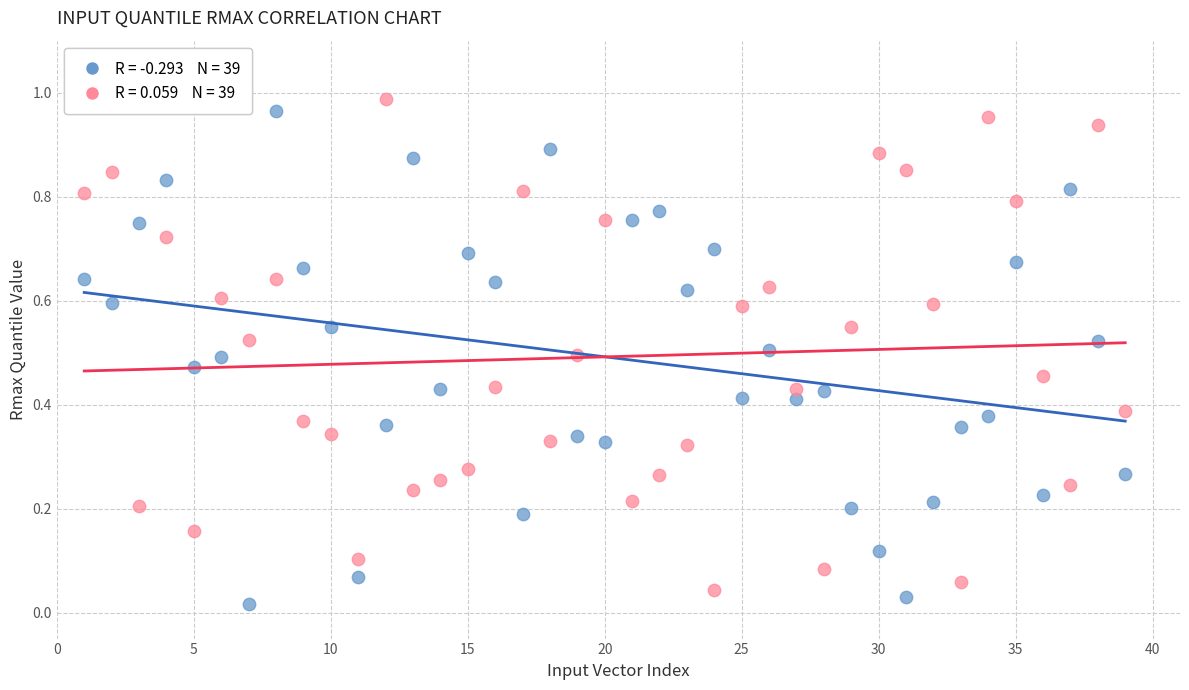

Across all data points, what is the range of X values (max minus min)?

38.0